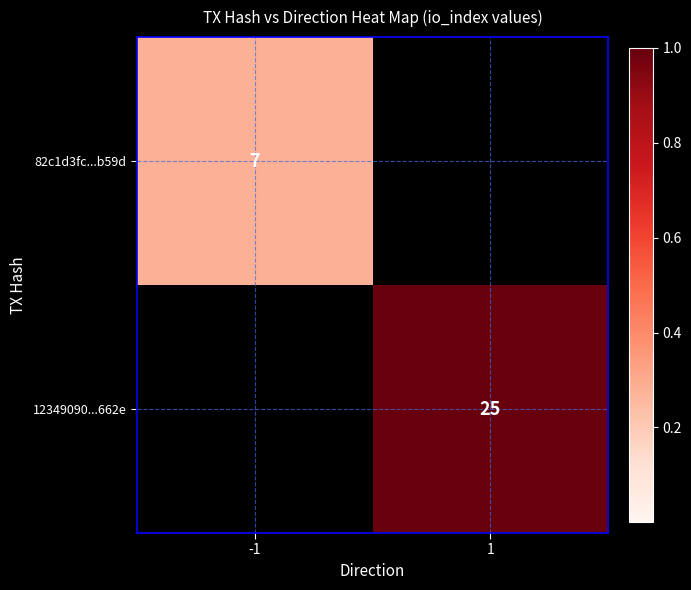

The 82c1d3fc...b59d series shows 3 at -1. True or false?

False